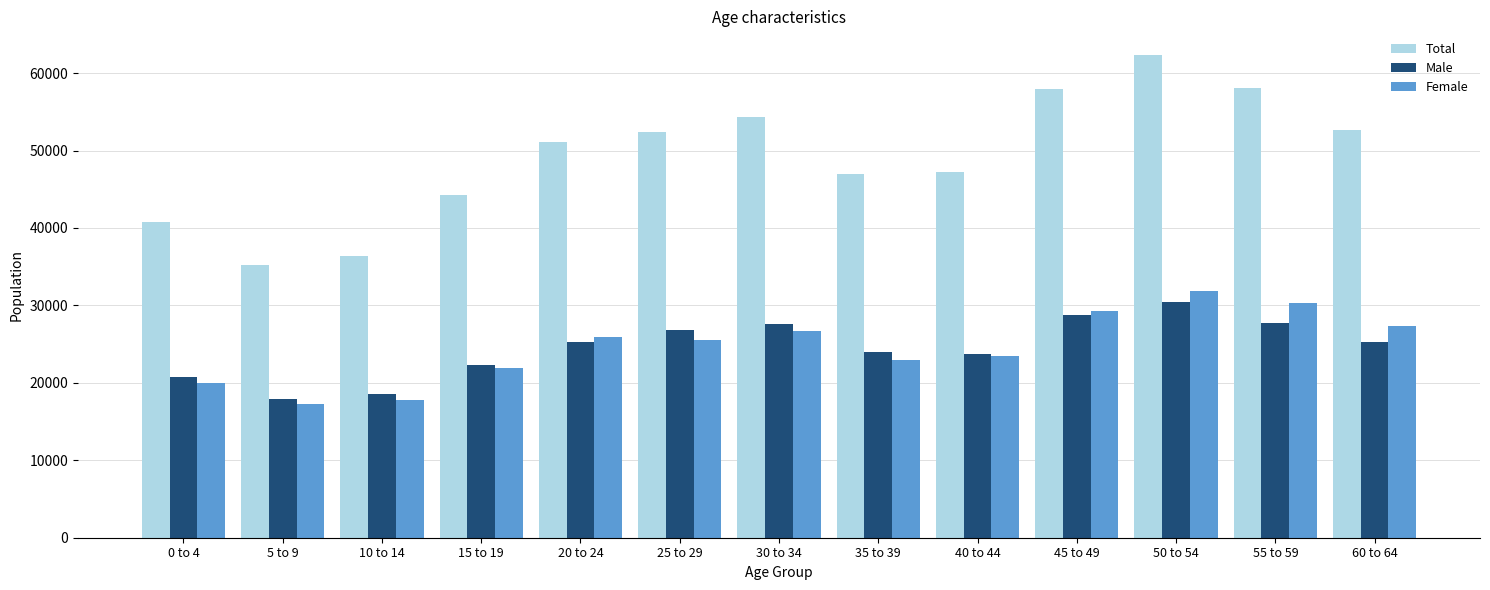

Which series changed the most between 20 to 24 and 40 to 44?

Total